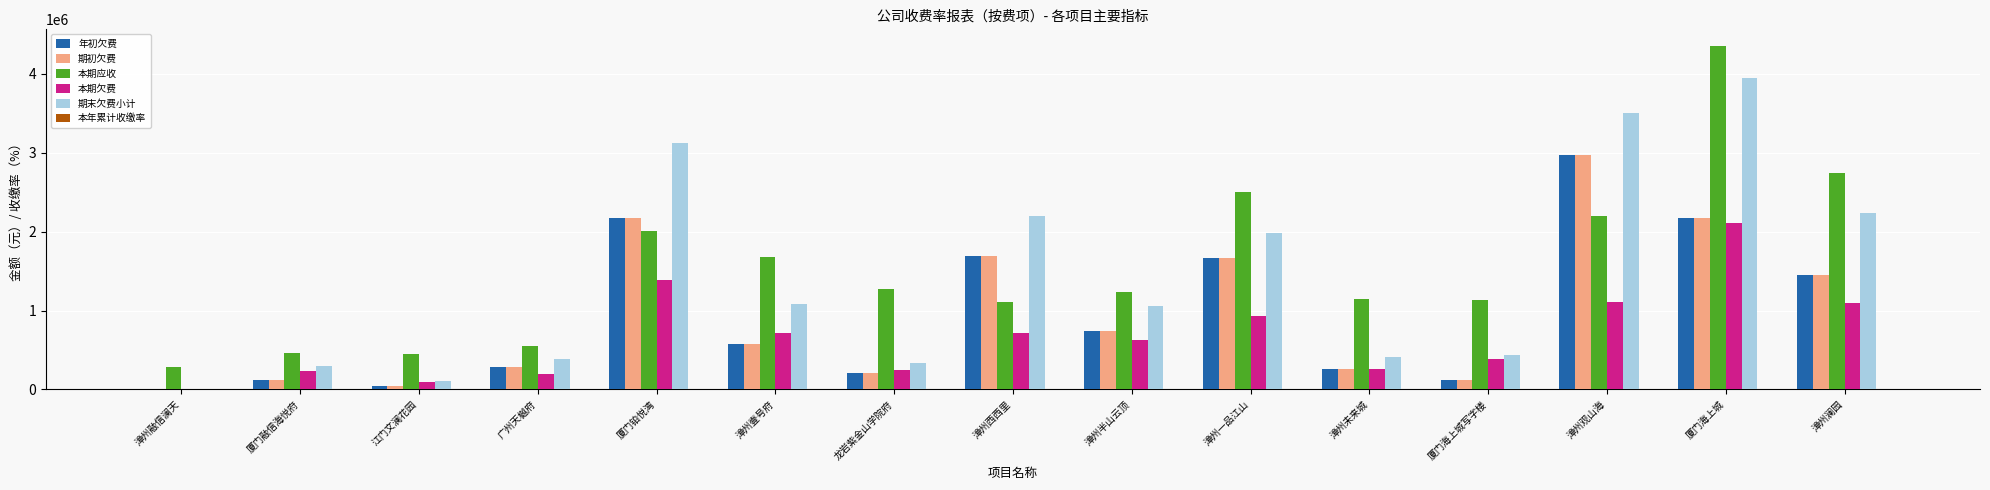

Is the value of 本期欠费 at 漳州融信澜天 greater than the value of 期末欠费小计 at 漳州一品江山?

No